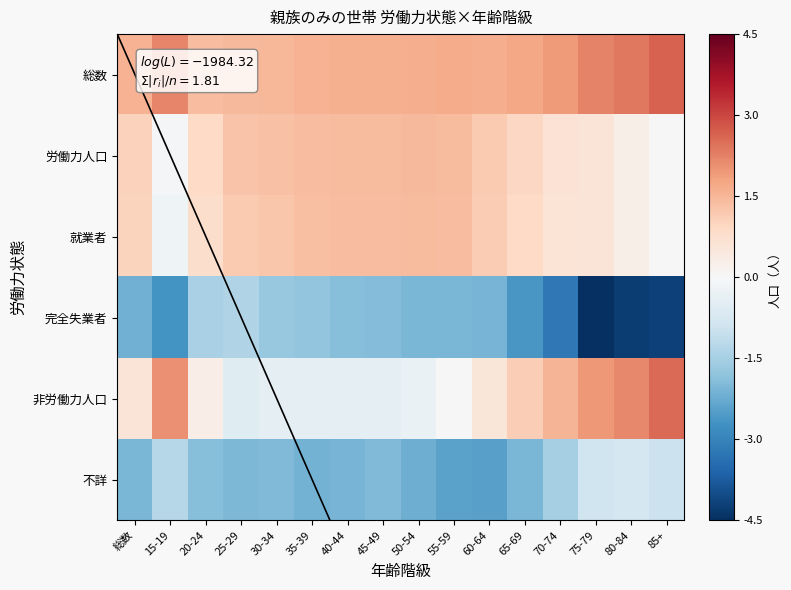

What is the spread (max minus min) of values at 70-74?

5.1